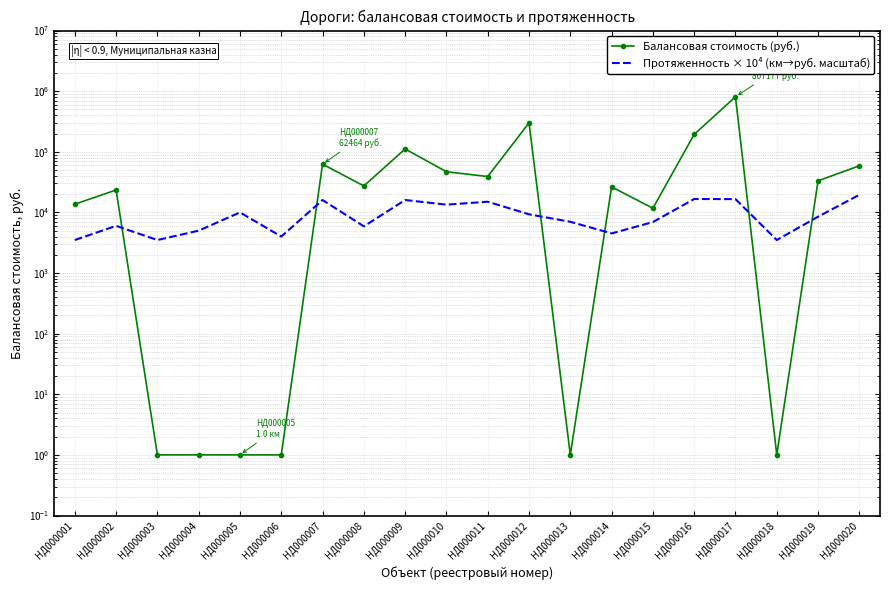

What is the difference between the highest and lowest values at НД000011?

24040.3